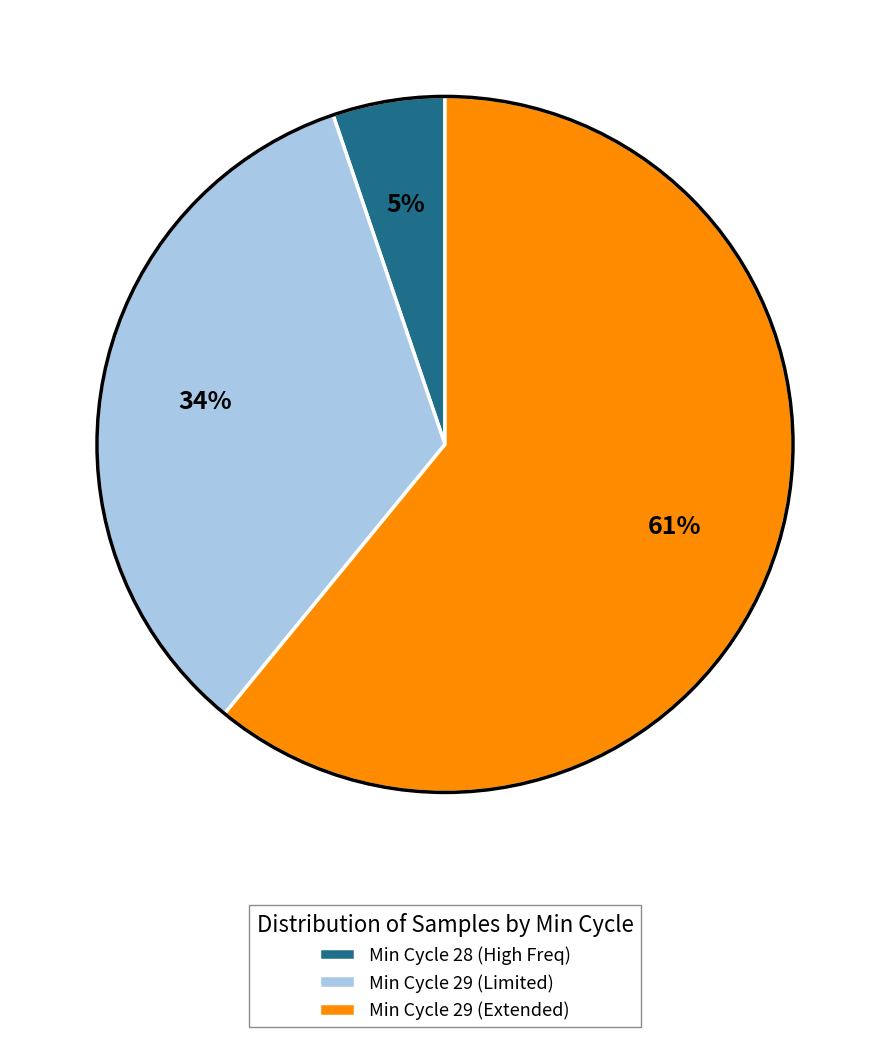

Between Min Cycle 29 (Limited) and Min Cycle 28 (High Freq), which is larger?

Min Cycle 29 (Limited)